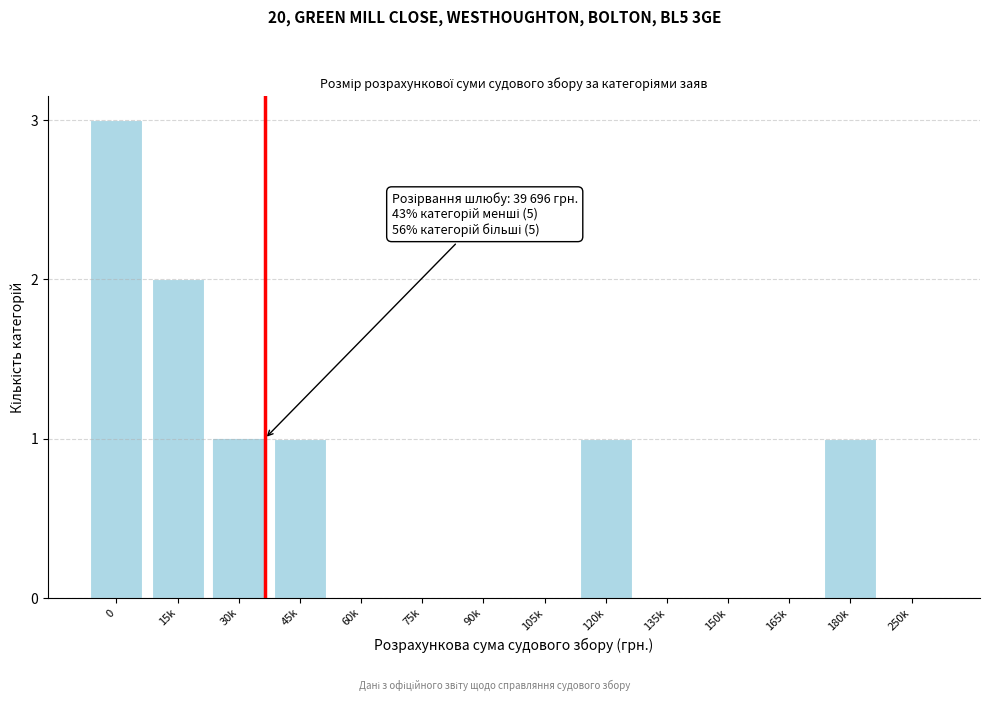

Reading left to right, what are all the values shown in this chart?

0=3	15k=2	30k=1	45k=1	60k=0	75k=0	90k=0	105k=0	120k=1	135k=0	150k=0	165k=0	180k=1	250k=0